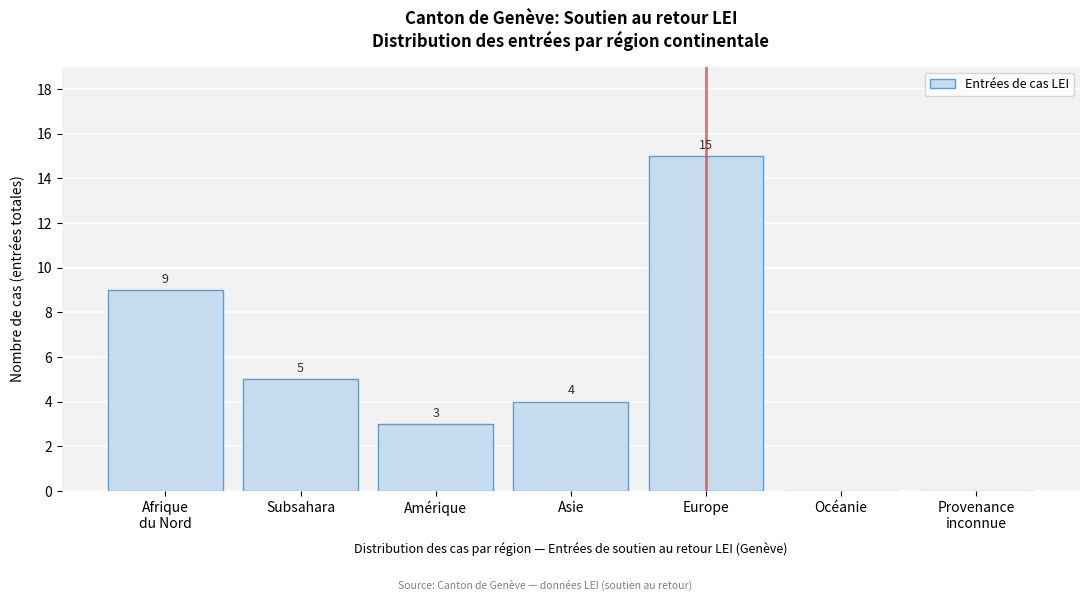

Between Subsahara and Europe, which is larger?

Europe